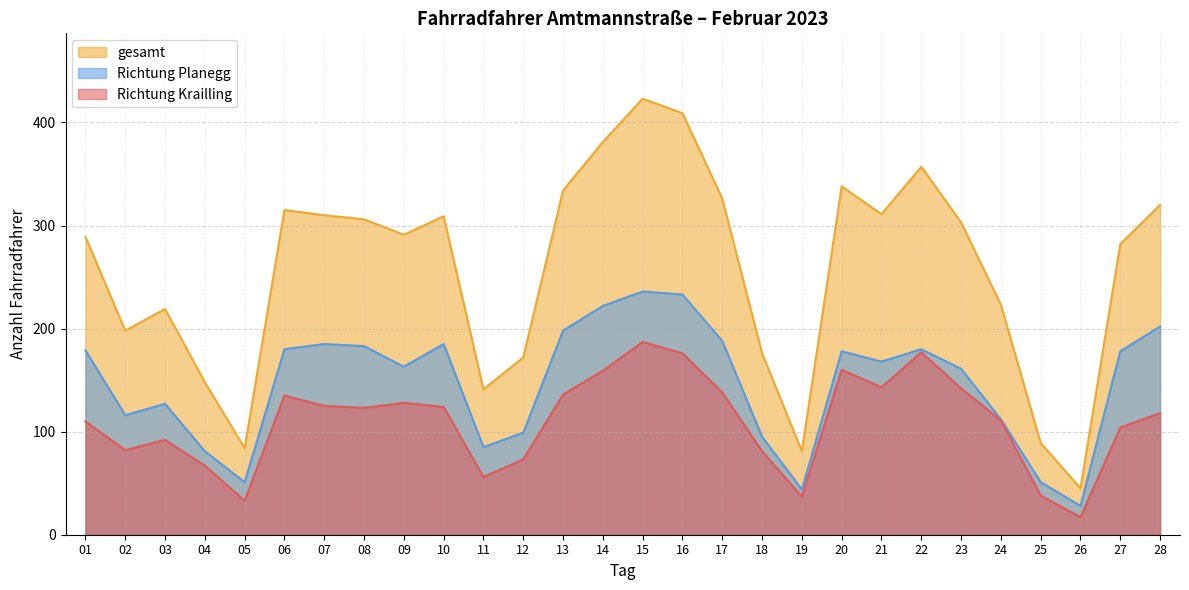

Which has a higher value, 09 or 27?

09